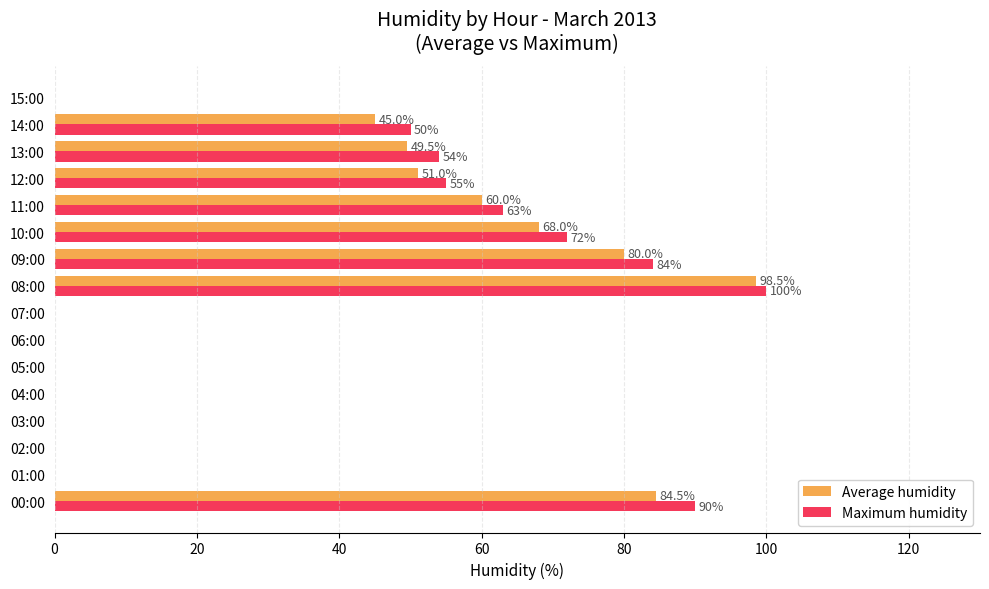

Which series has the largest total across all categories?

Maximum humidity